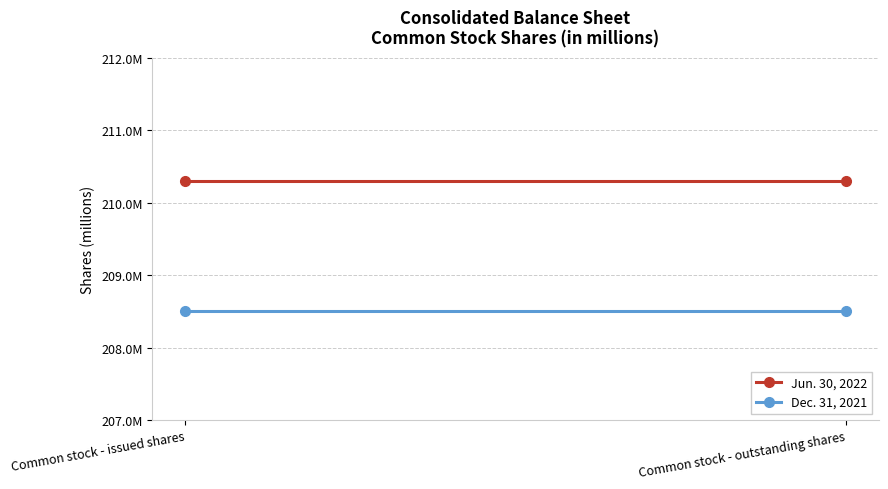

What is the total value across all series at Common stock - outstanding shares?

418.8